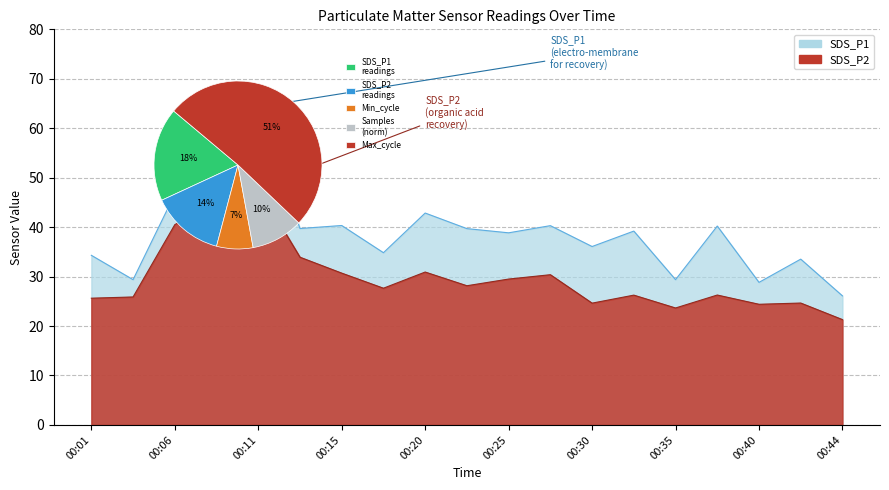

Reading left to right, what are all the values shown in this chart?

SDS_P1: 00:01=34.3	00:03=29.4	00:06=46.7	00:08=61.6	00:11=64.3	00:13=39.7	00:15=40.3	00:18=34.8	00:20=42.9	00:23=39.7	00:25=38.9	00:27=40.3	00:30=36.1	00:32=39.2	00:35=29.4	00:37=40.2	00:40=28.8	00:42=33.5	00:44=26.1
SDS_P2: 00:01=25.6	00:03=25.9	00:06=40.5	00:08=45.2	00:11=48.0	00:13=33.9	00:15=30.7	00:18=27.6	00:20=30.9	00:23=28.1	00:25=29.5	00:27=30.4	00:30=24.6	00:32=26.2	00:35=23.6	00:37=26.3	00:40=24.4	00:42=24.6	00:44=21.3